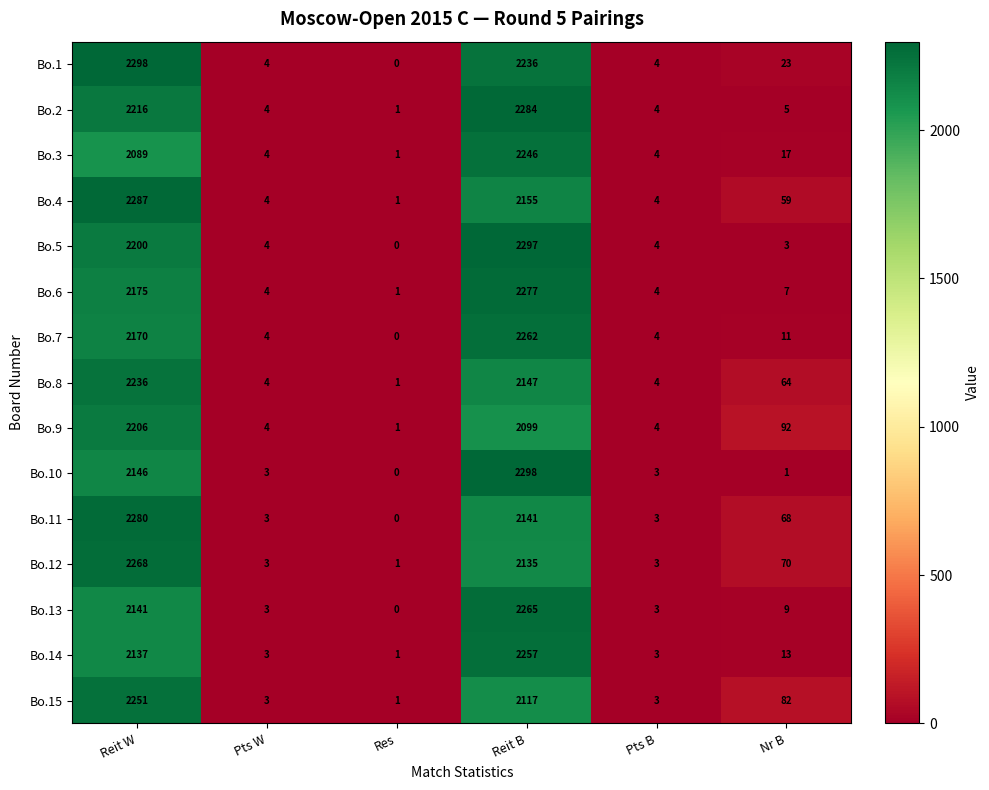

True or false: Bo.11 has a value of 2141 at Reit B.

True